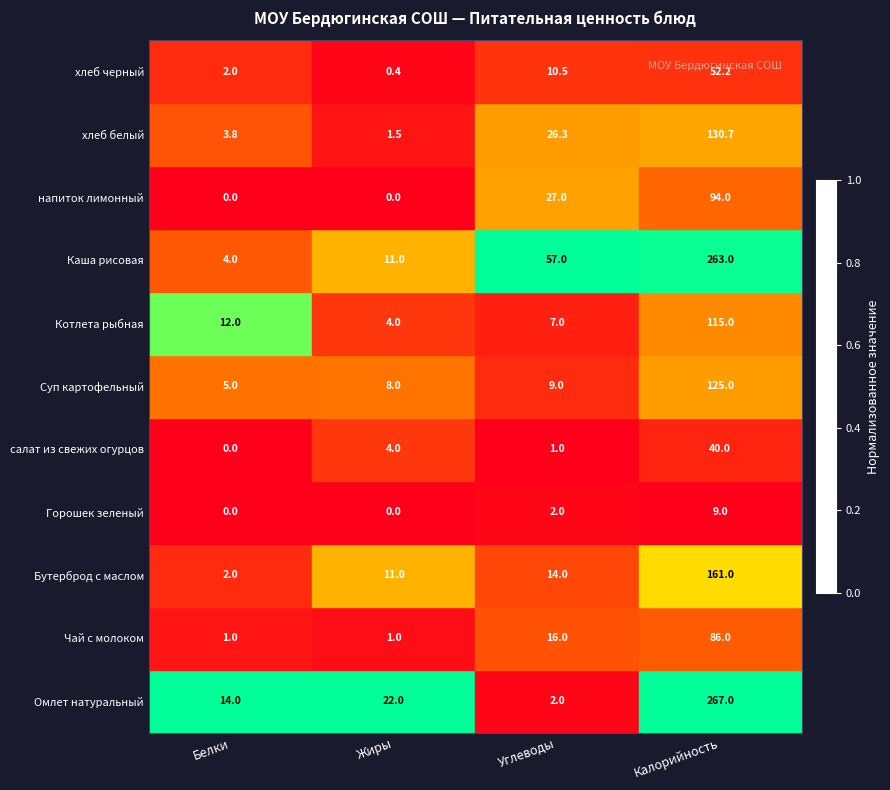

Is it true that салат из свежих огурцов equals 1.4 at Жиры?

False